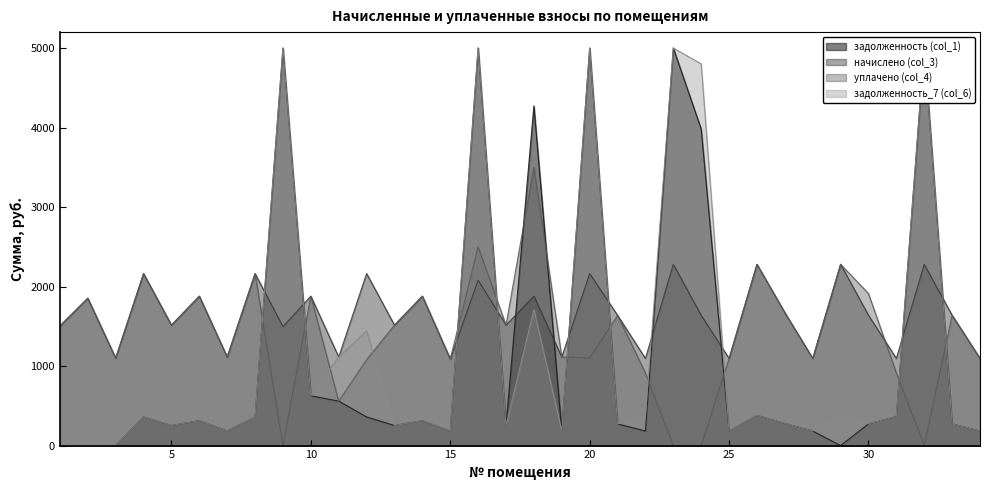

Is it true that уплачено (col_4) equals 1595.2 at 20?

False